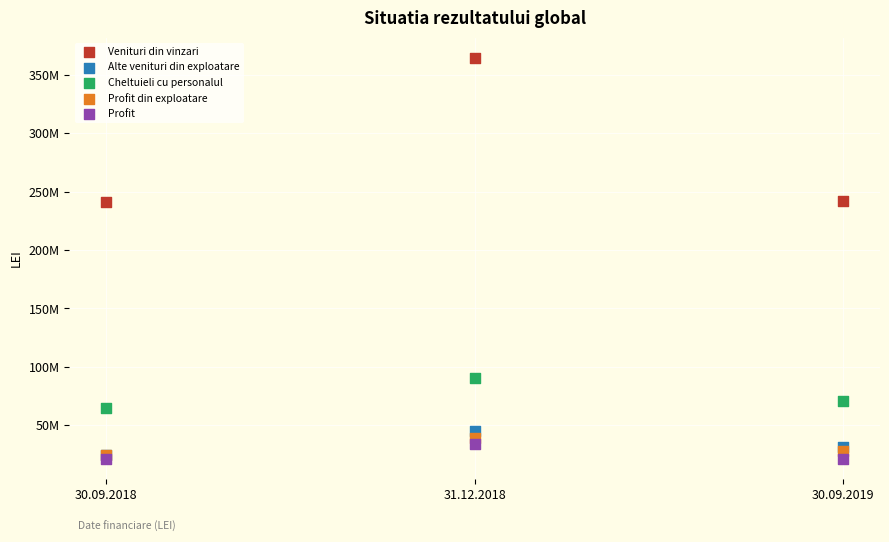

What are all the series names shown in the legend?

Venituri din vinzari, Alte venituri din exploatare, Cheltuieli cu personalul, Profit din exploatare, Profit